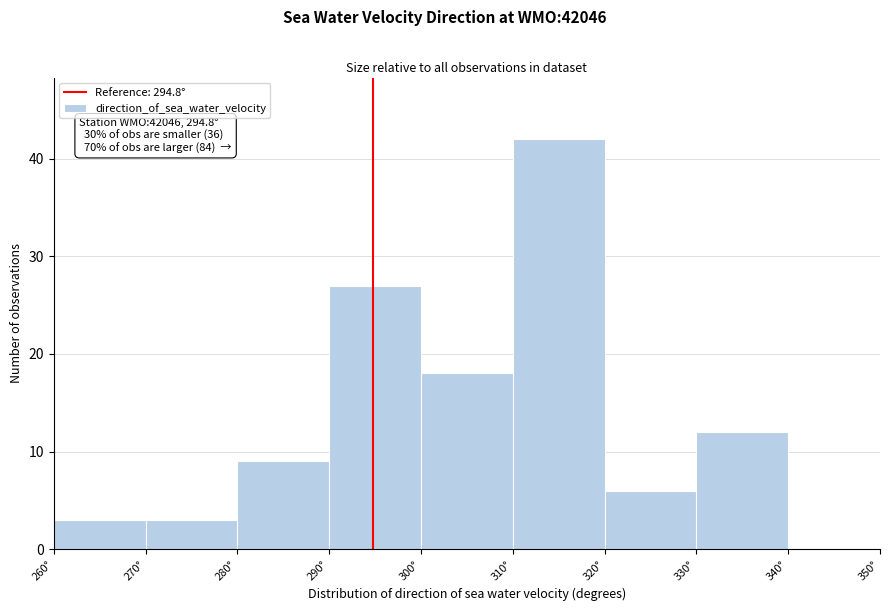

Which range on the x-axis has the tallest bar?

310 to 320